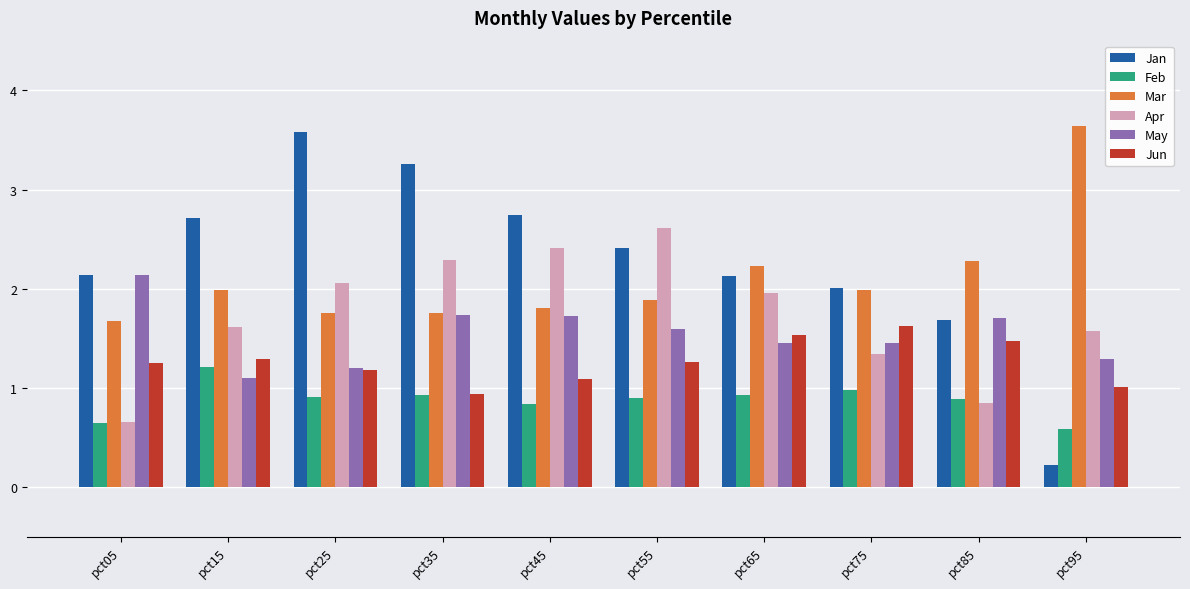

Read the Apr value at pct95.

1.6